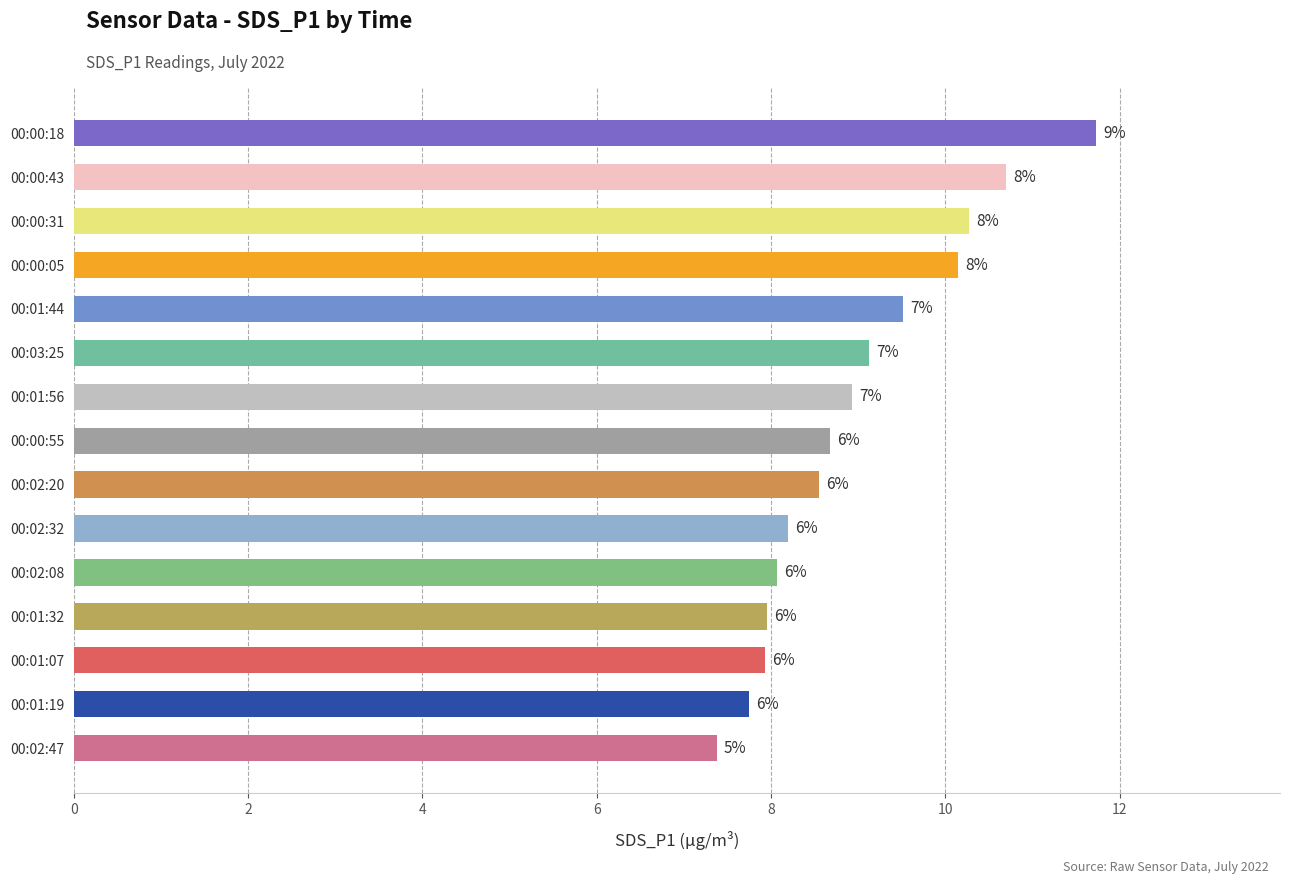

Which label corresponds to the smallest value in the chart?

00:02:47